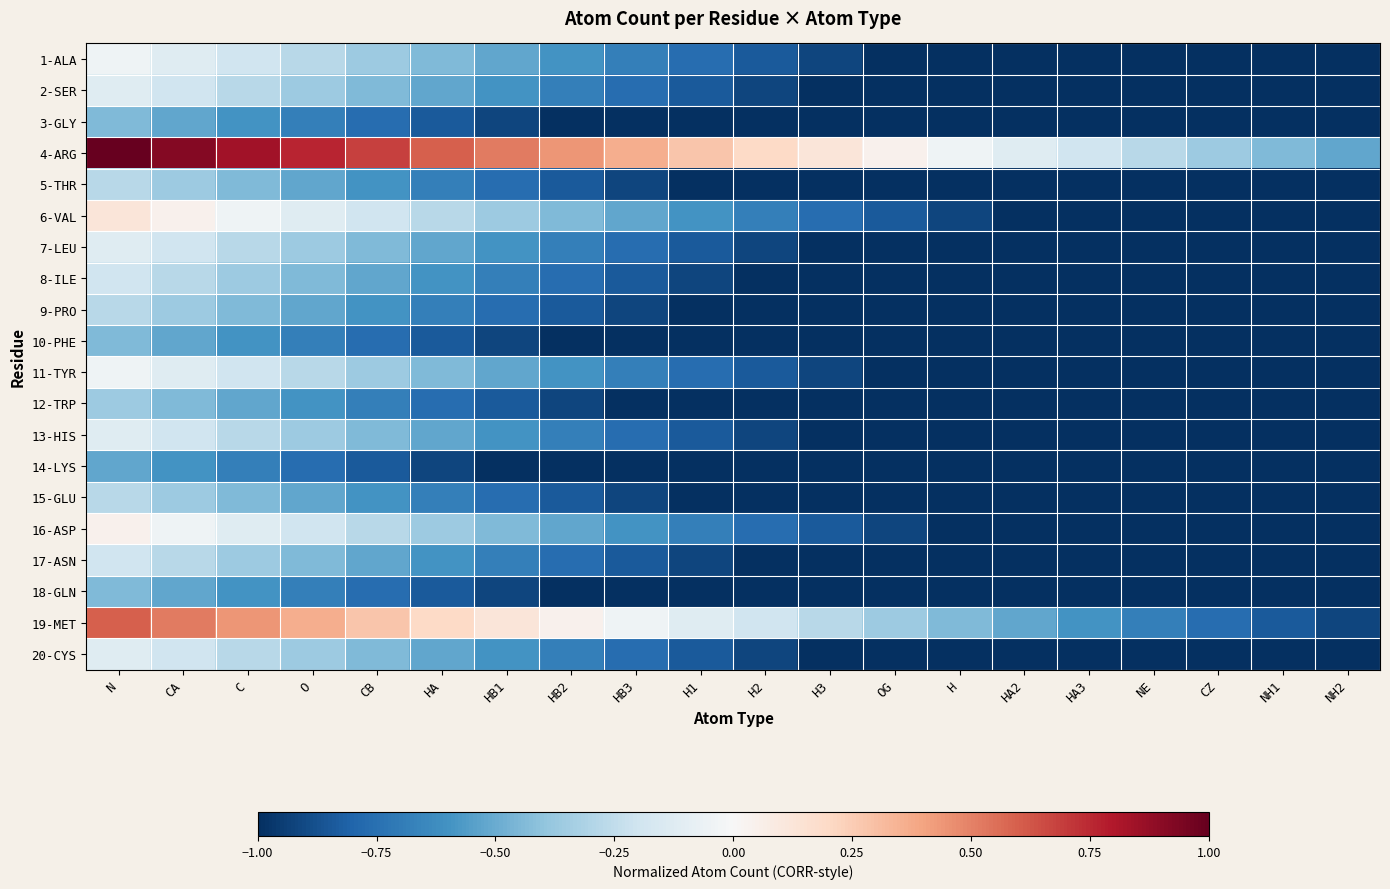

What is the maximum value shown in the chart?

1.0